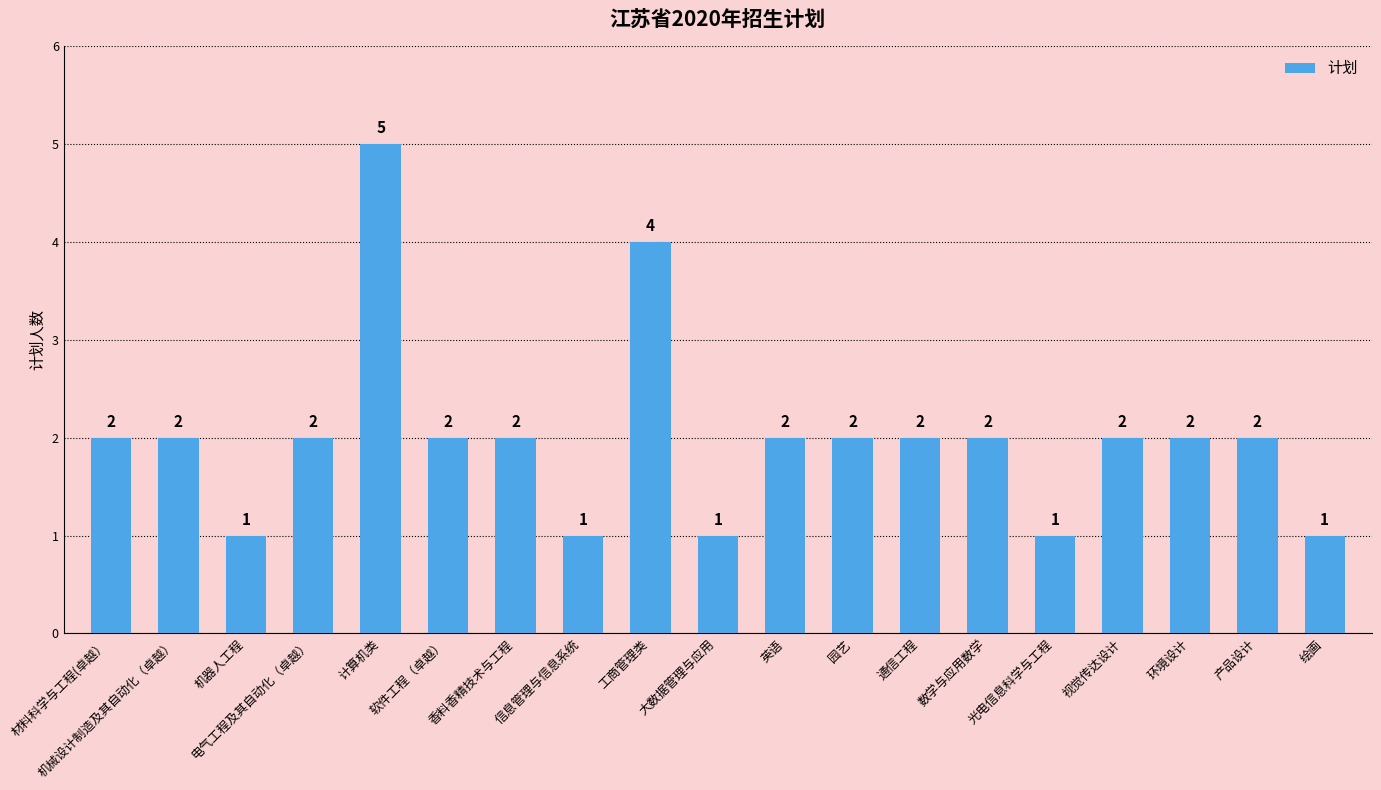

Reading left to right, extract all data points from this chart.

材料科学与工程(卓越）=2	机械设计制造及其自动化（卓越）=2	机器人工程=1	电气工程及其自动化（卓越）=2	计算机类=5	软件工程（卓越）=2	香料香精技术与工程=2	信息管理与信息系统=1	工商管理类=4	大数据管理与应用=1	英语=2	园艺=2	通信工程=2	数学与应用数学=2	光电信息科学与工程=1	视觉传达设计=2	环境设计=2	产品设计=2	绘画=1